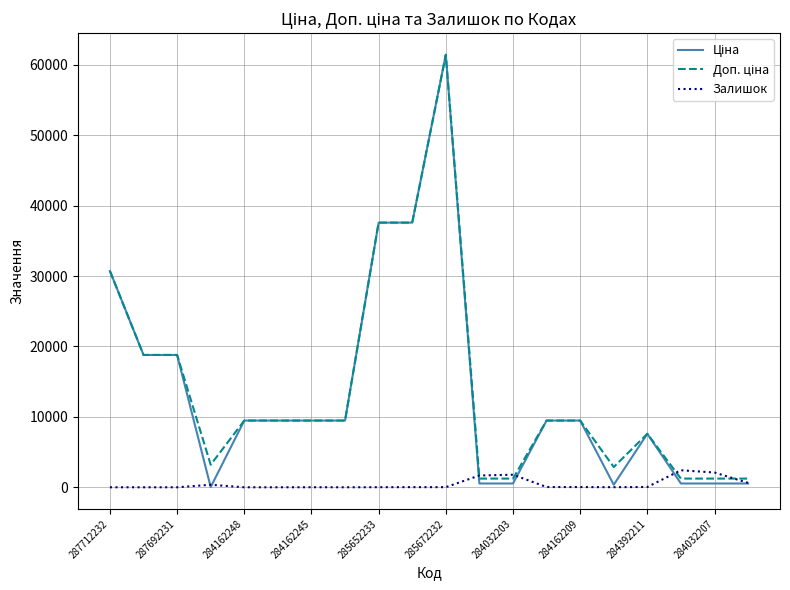

What is the maximum value for Залишок?

2419.0